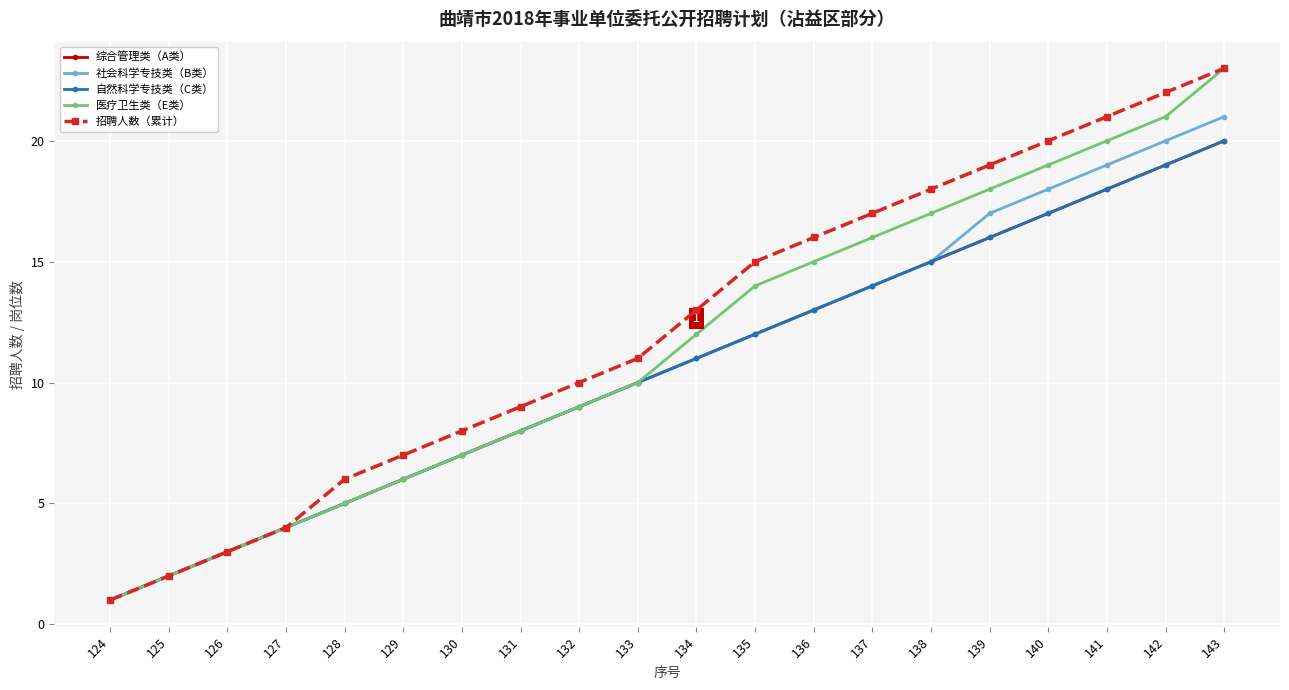

What is the difference between the highest and lowest values at 140?

3